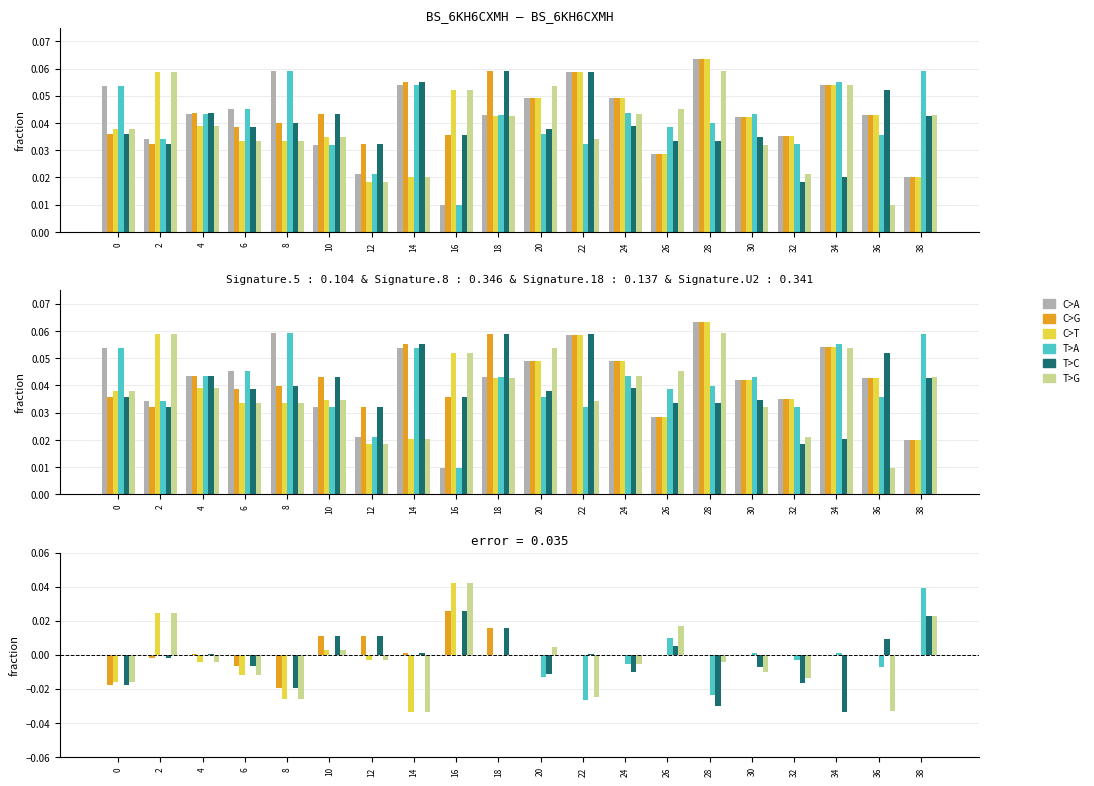

How many values in the C>G series are below 0?

4